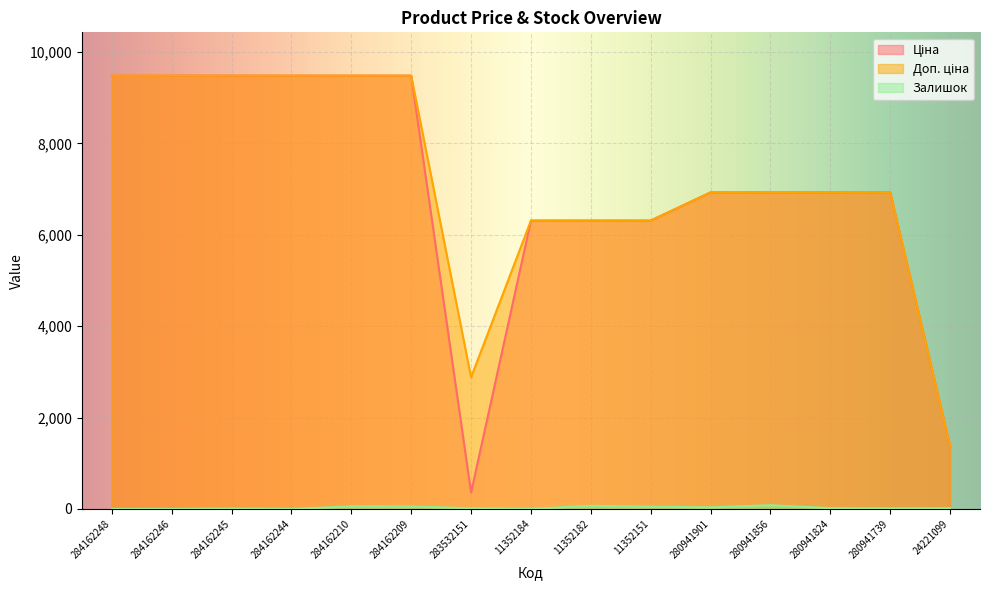

What is the value of the Доп. ціна point at the 5th from the left?

9480.1